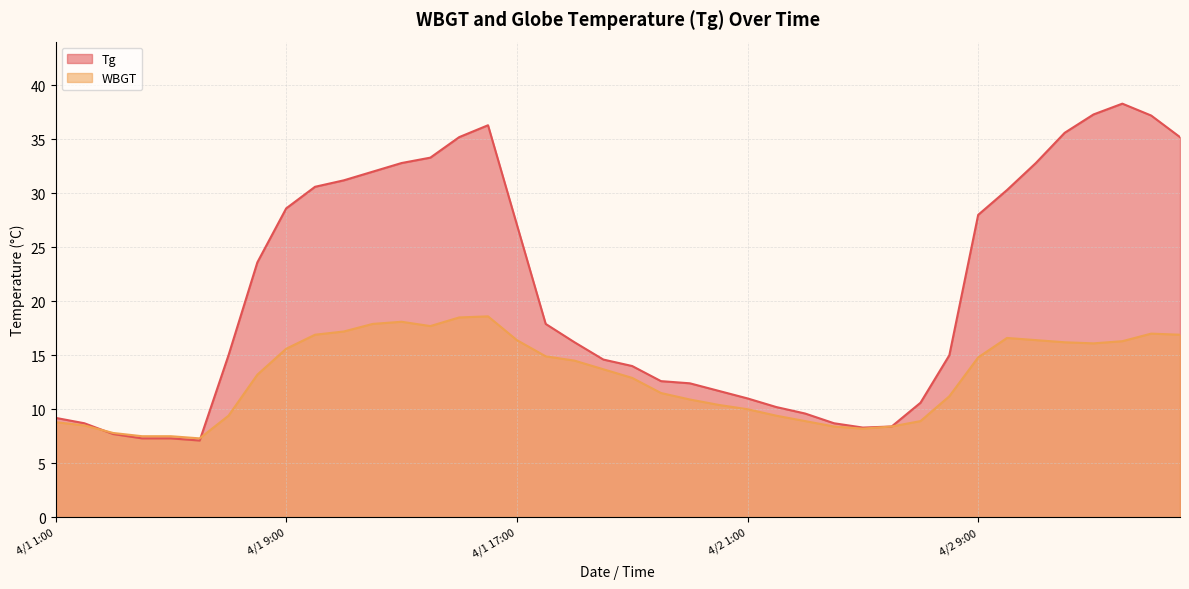

What is the minimum value shown in the chart?

7.1